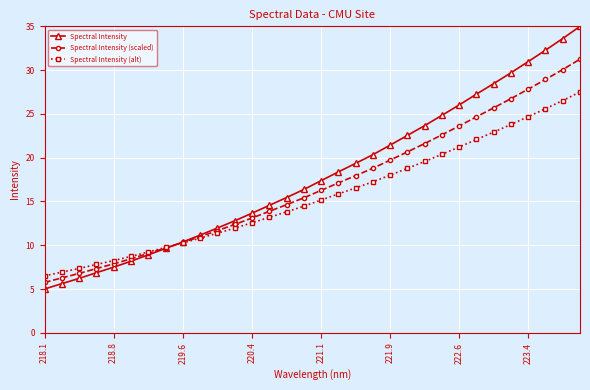

Rank the series by their maximum value, from lowest to highest.

Spectral Intensity (alt), Spectral Intensity (scaled), Spectral Intensity